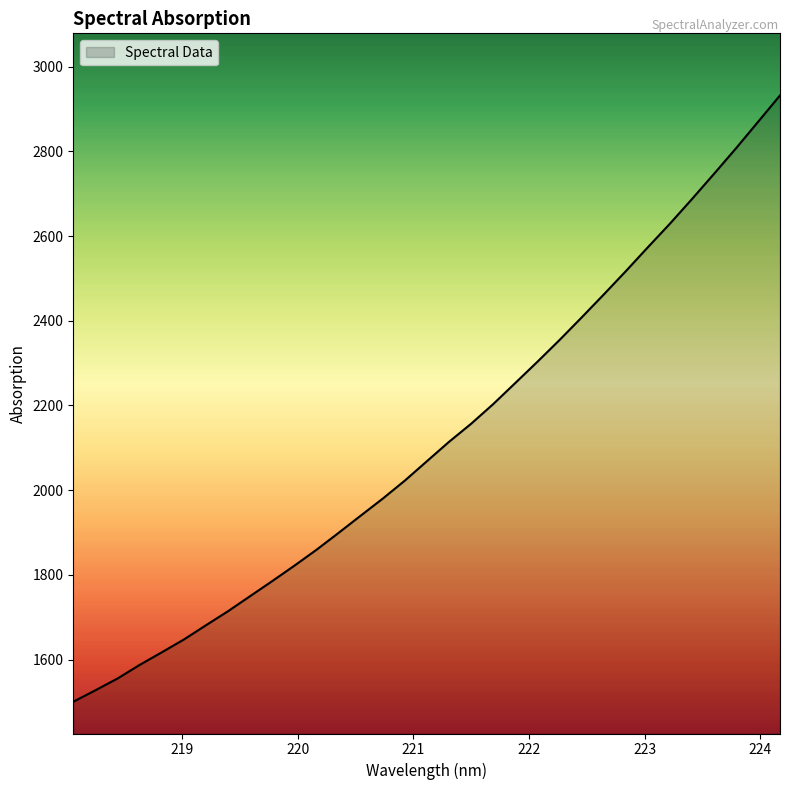

How many values are below 2068?

16